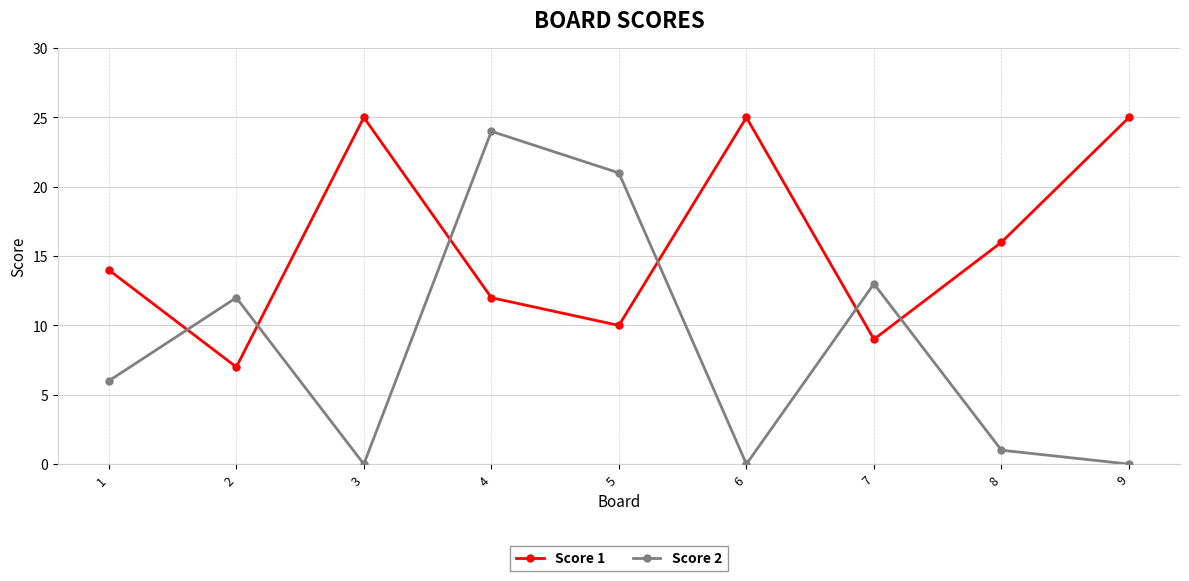

The value of Score 1 at 6 is 25. True or false?

True